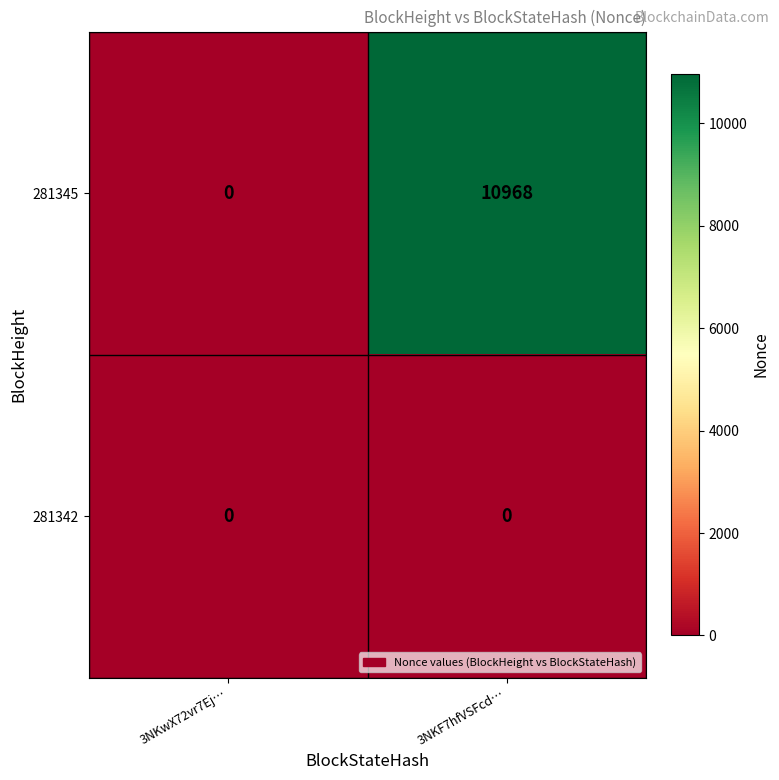

Rank the series by their maximum value, from highest to lowest.

281345, 281342